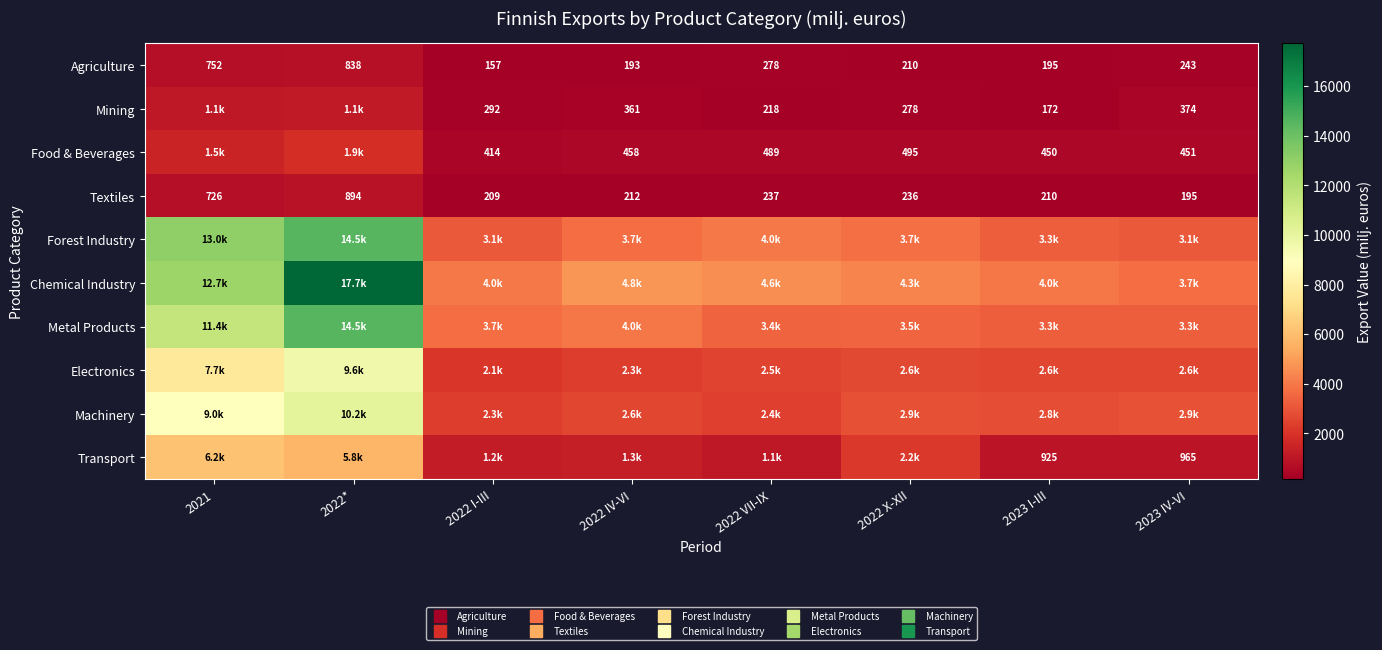

At how many categories does at least one series exceed 10553?

2